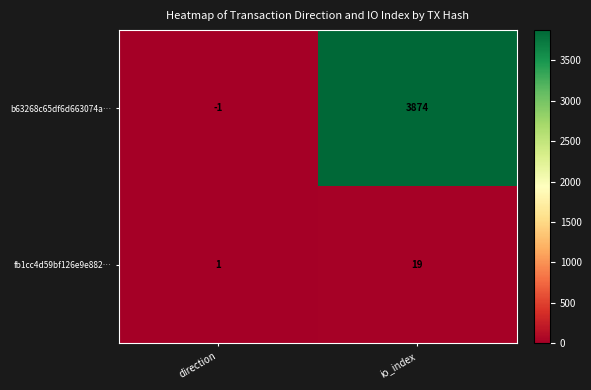

At how many categories does at least one series exceed 742?

1